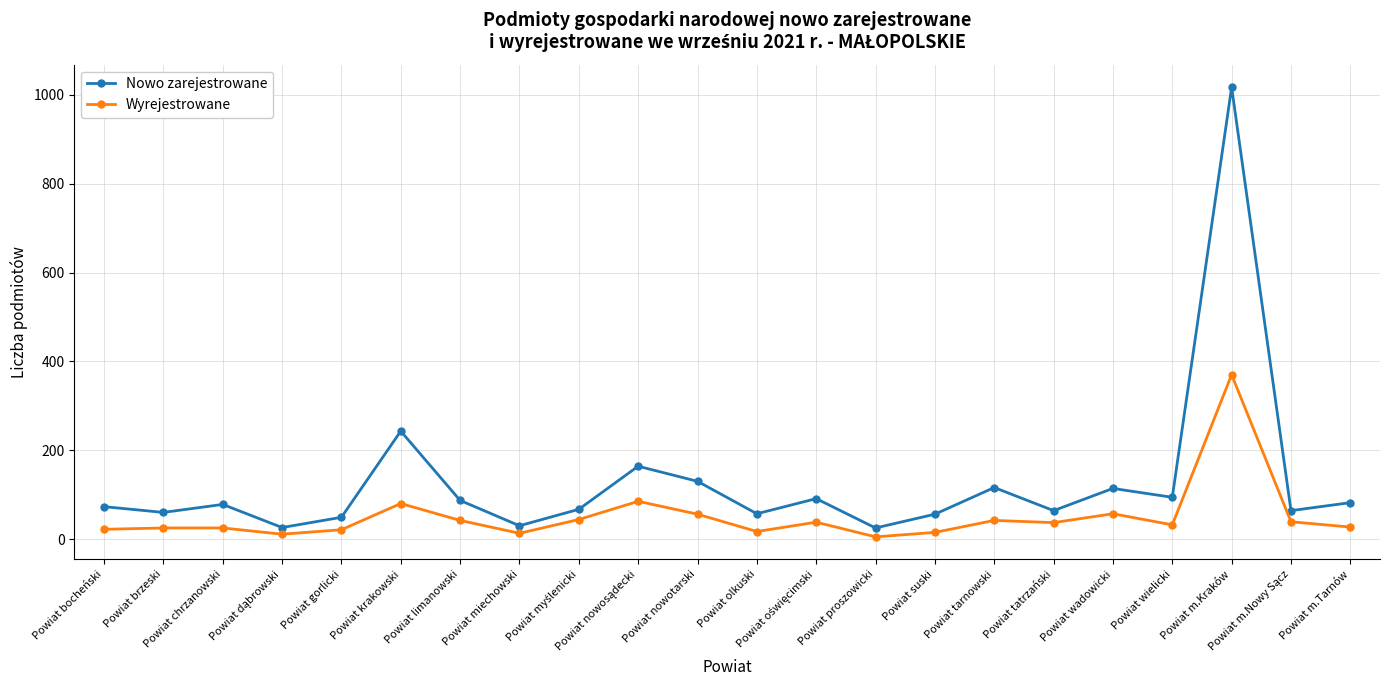

True or false: Nowo zarejestrowane and Wyrejestrowane cross at least once.

False